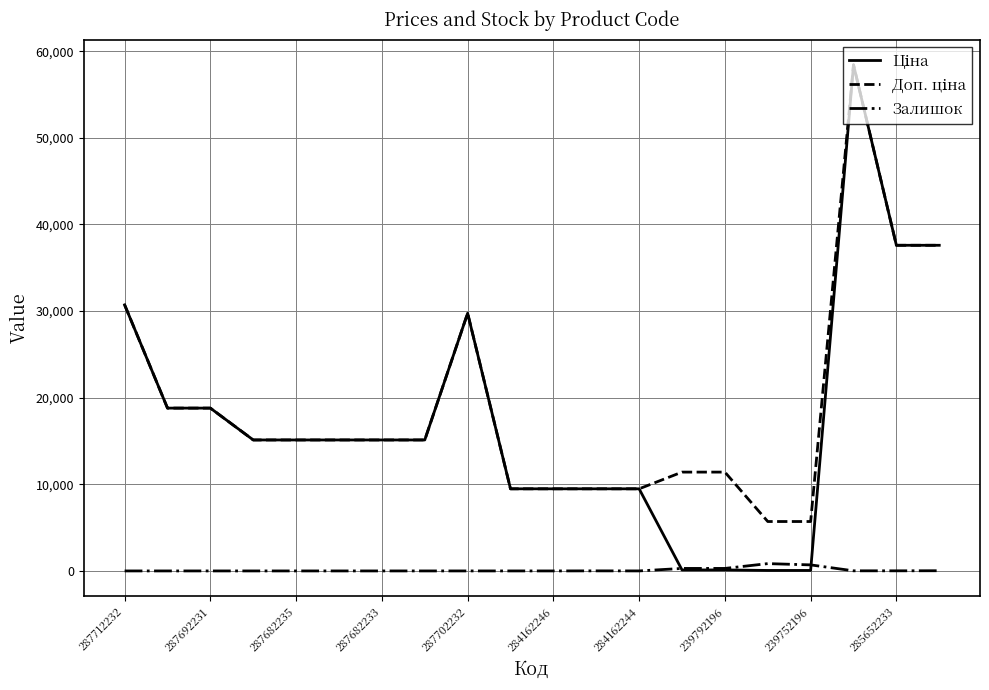

What is the greatest value displayed?

58426.5